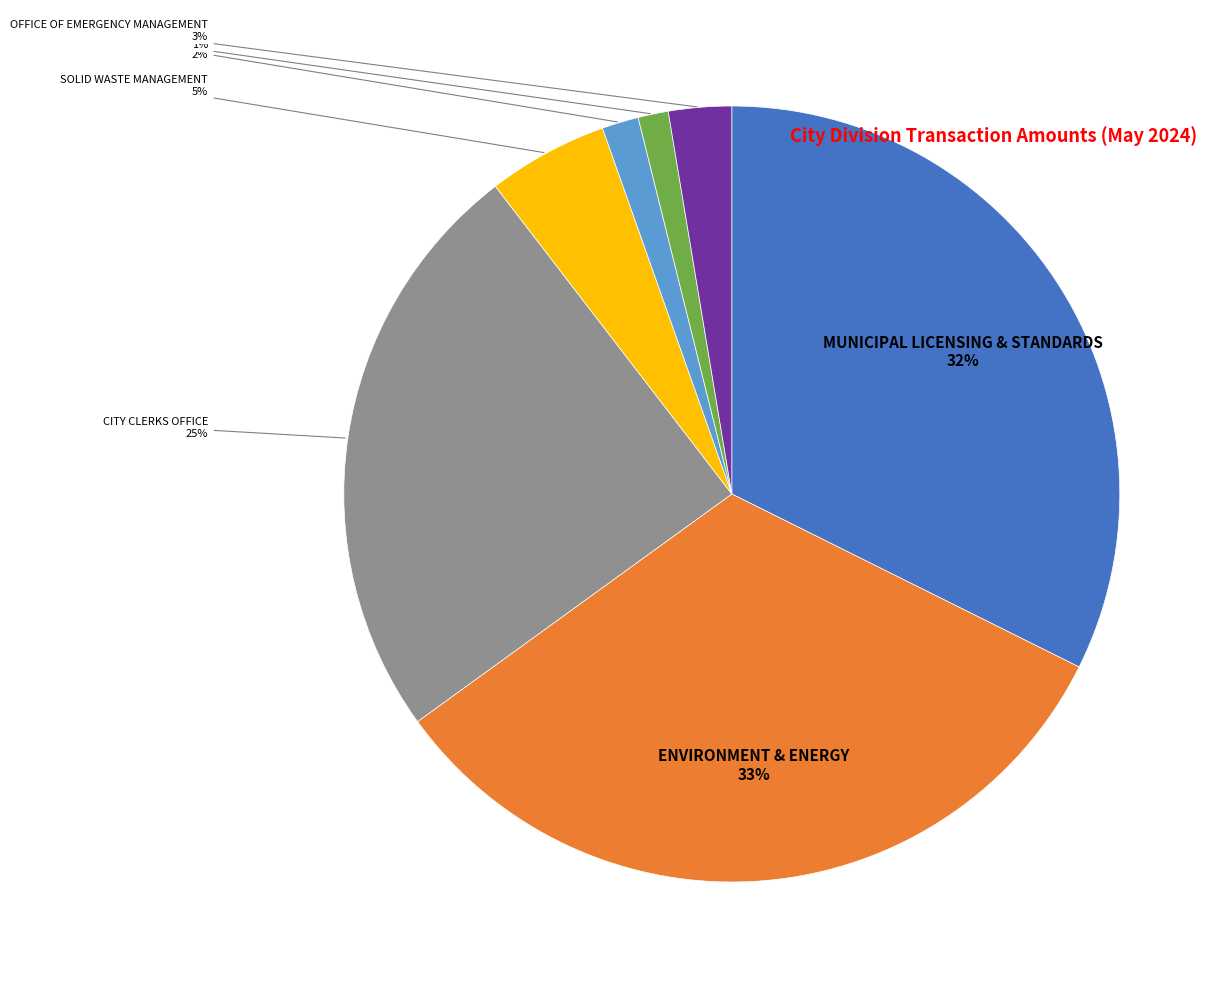

To the nearest percent, what is the combined percentage of SOLID WASTE MANAGEMENT and PARKS, FORESTRY & RECREATION?

6%